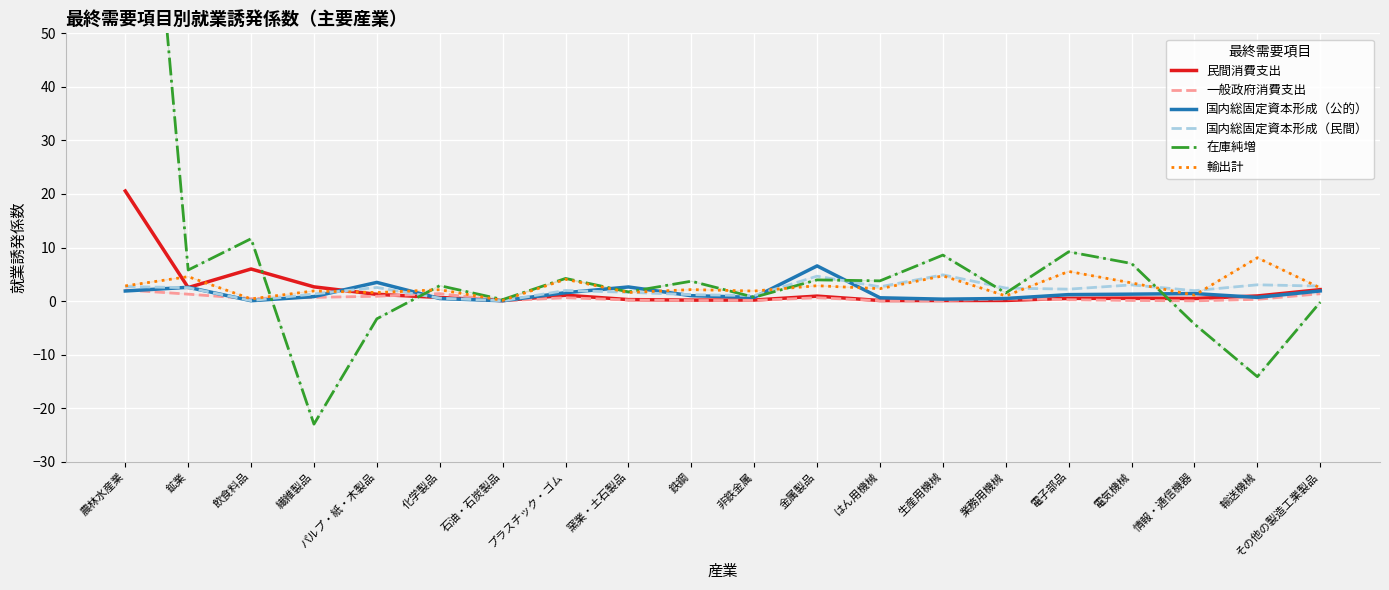

At which category does 国内総固定資本形成（民間） reach its first local peak?

パルプ・紙・木製品